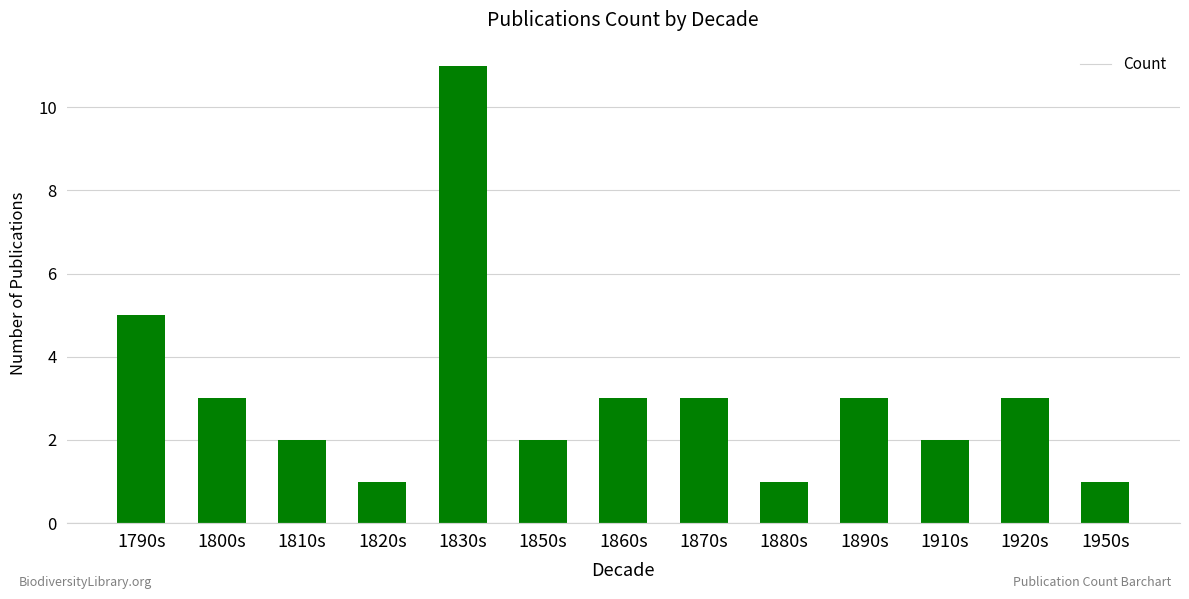

At which label is the value closest to 6?

1790s